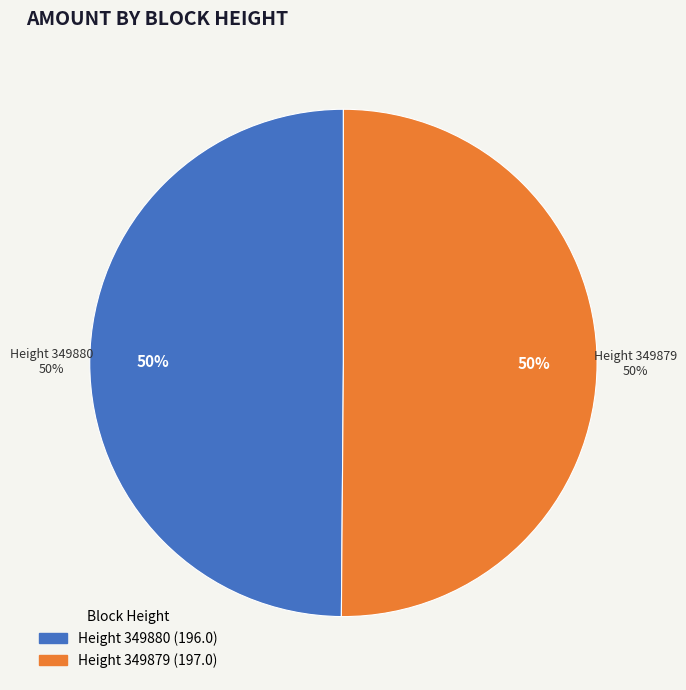

What percentage is the 349880 slice, to the nearest percent?

50%